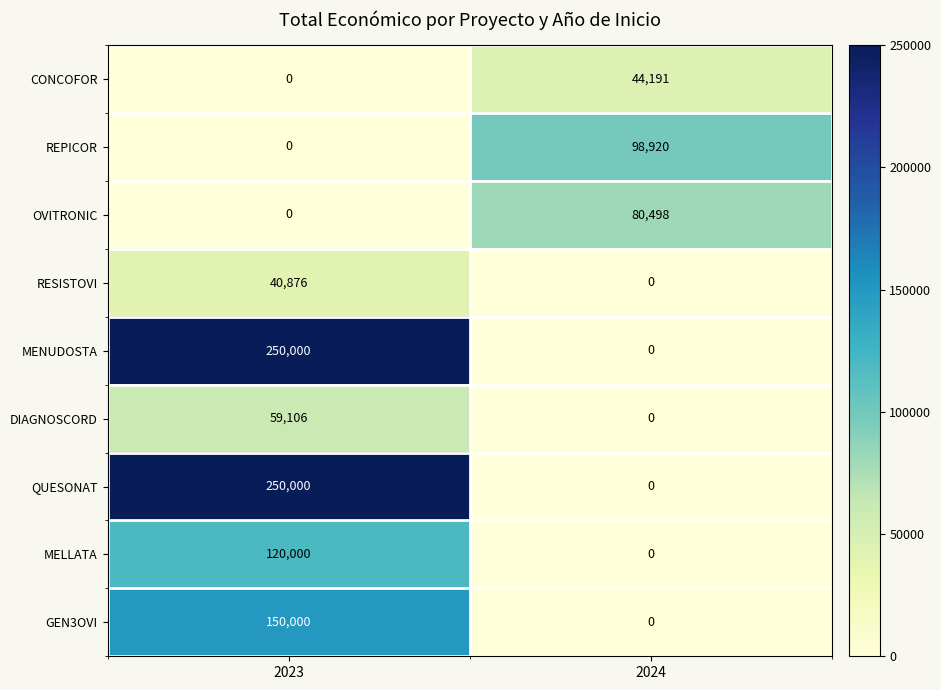

What is the spread (max minus min) of values at 2023?

250000